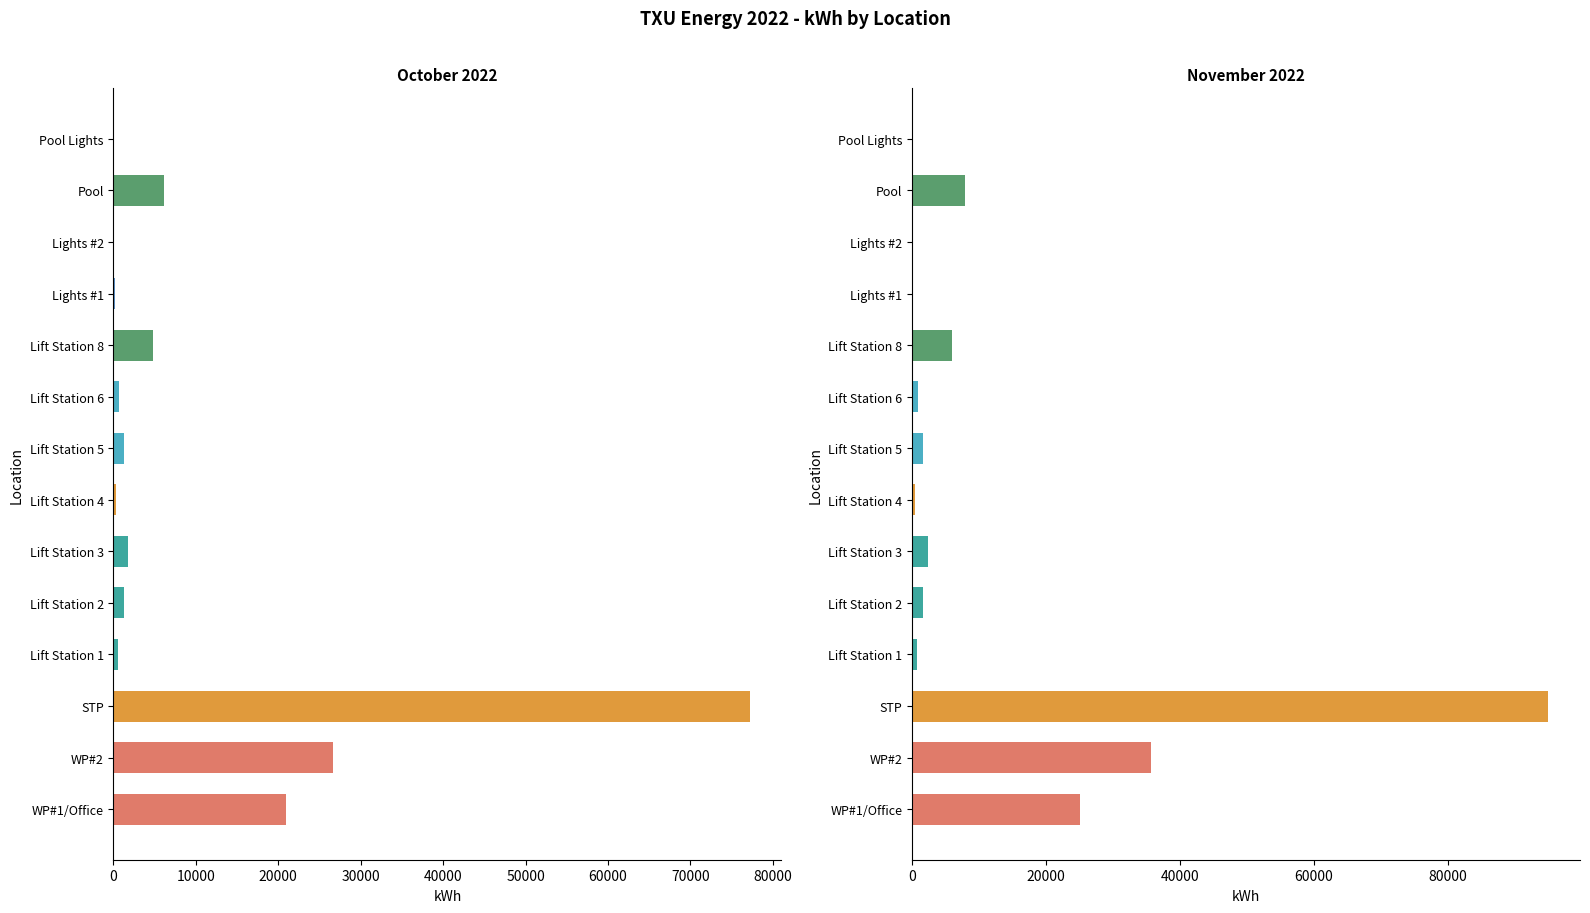

At Lights #2, list the series in order from largest to smallest.

Oct, Nov